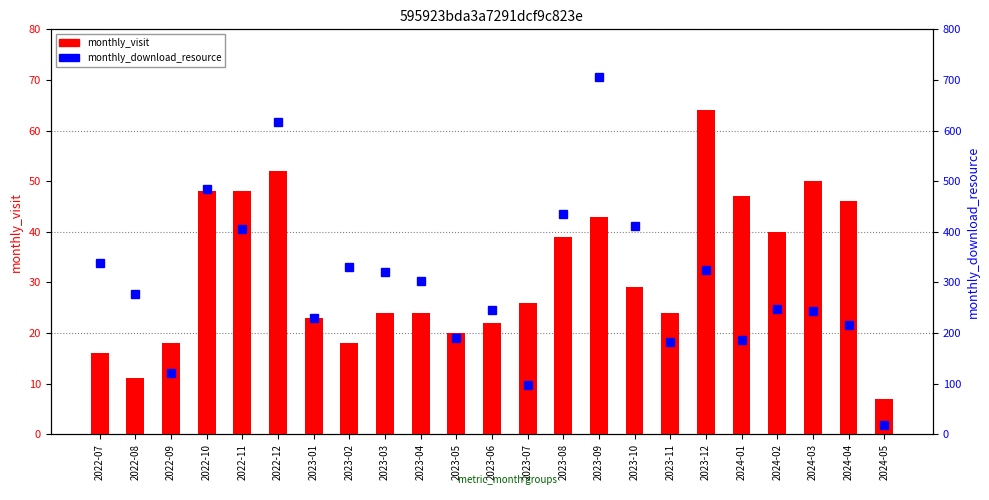

Which category has the highest value in the monthly_visit series?

2023-12